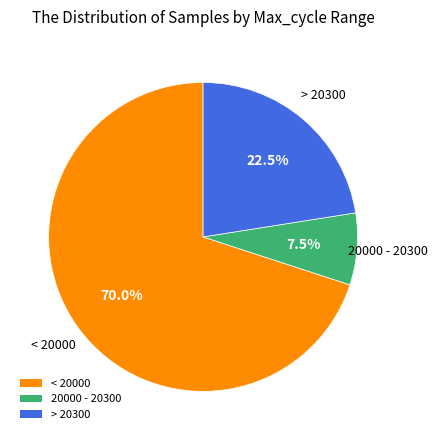

Rank the categories by value from highest to lowest.

< 20000, > 20300, 20000 - 20300